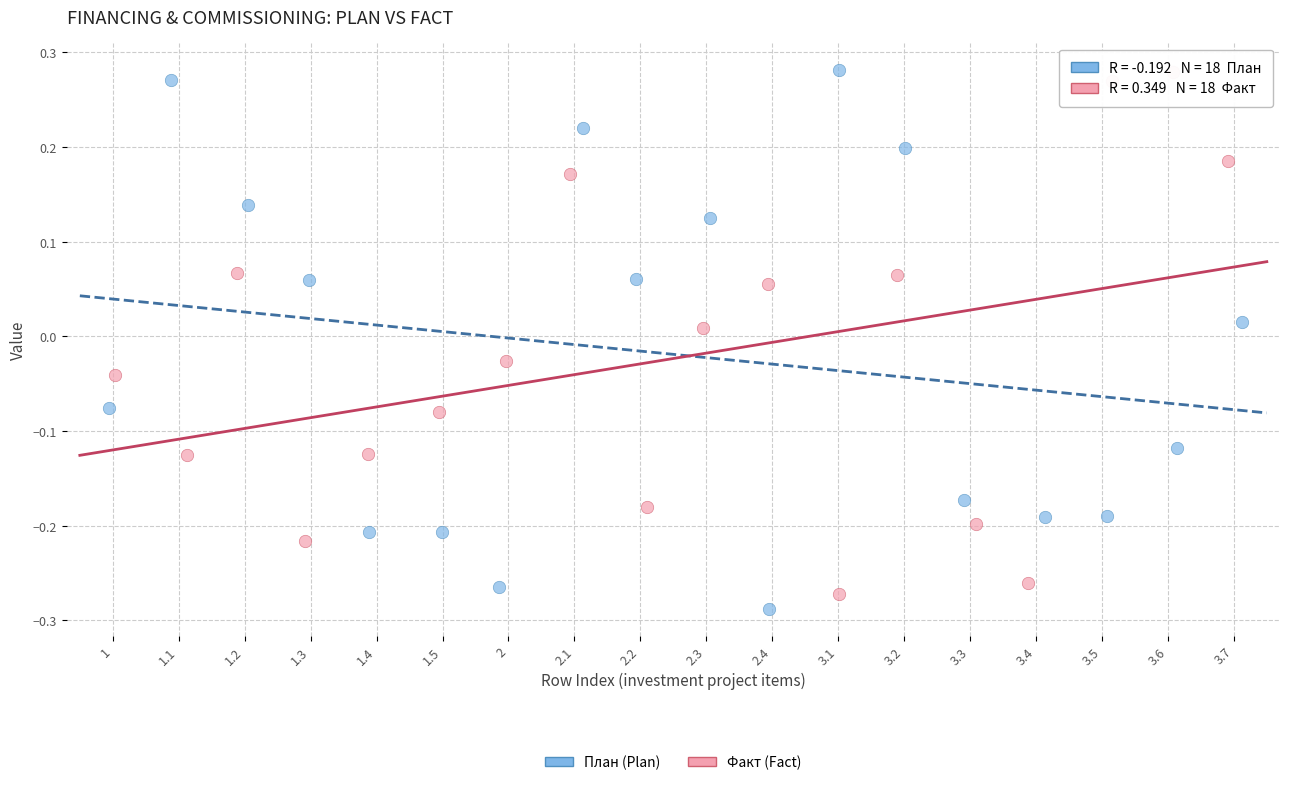

What are all the series names shown in the legend?

План (Plan), Факт (Fact)